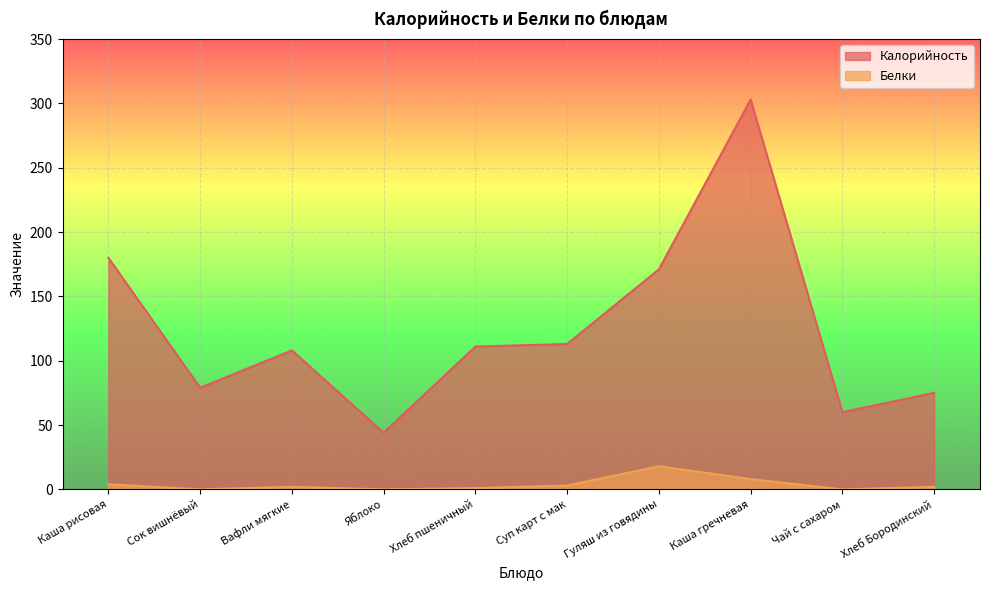

True or false: Калорийность has more than 2 interior local peaks.

False